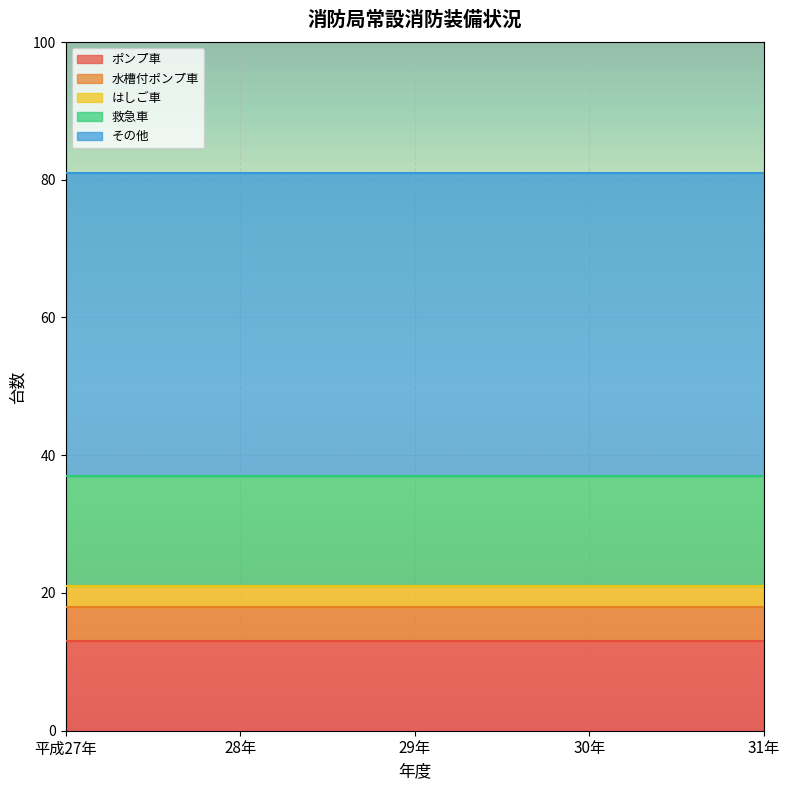

What is the label of the 1st point from the right?

31年